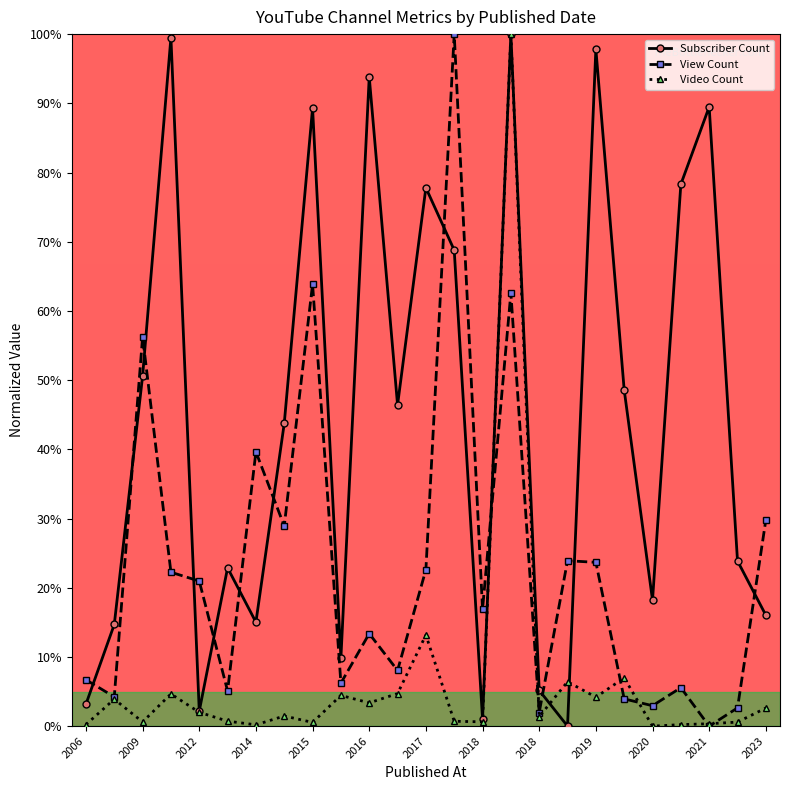

How many values in the Subscriber Count series exceed 43?

13